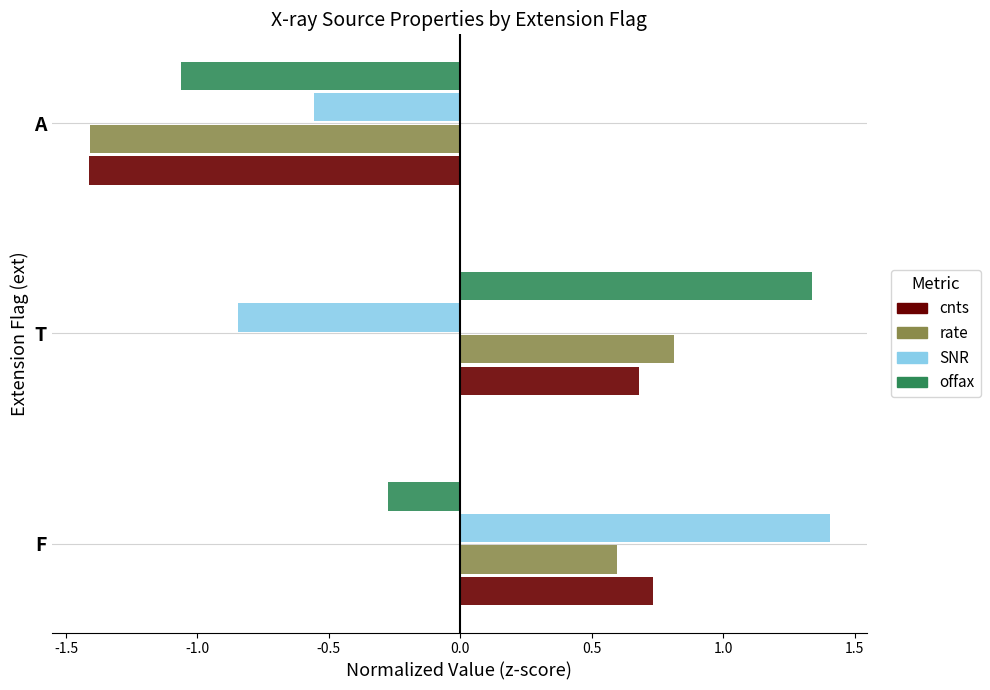

The offax series shows -0.4 at F. True or false?

False